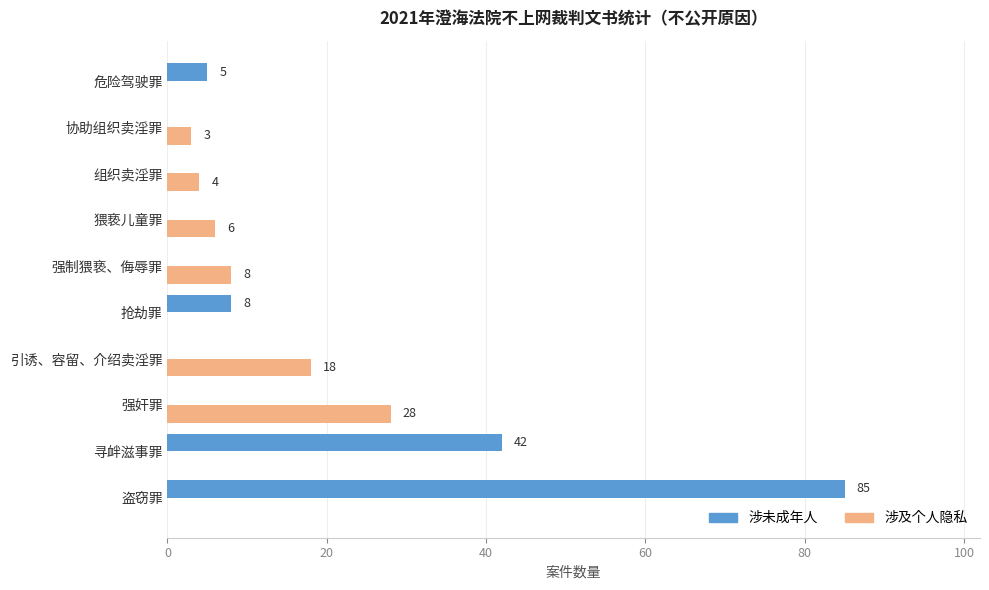

Which series changed the most between 猥亵儿童罪 and 组织卖淫罪?

涉及个人隐私